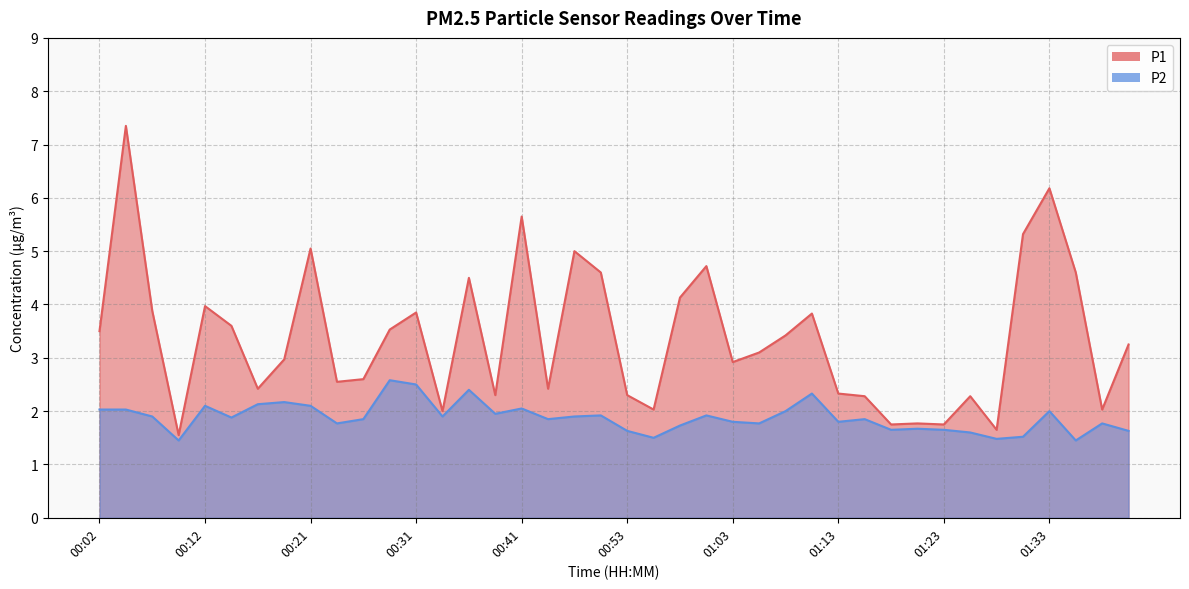

True or false: P2 and P1 cross at least once.

False